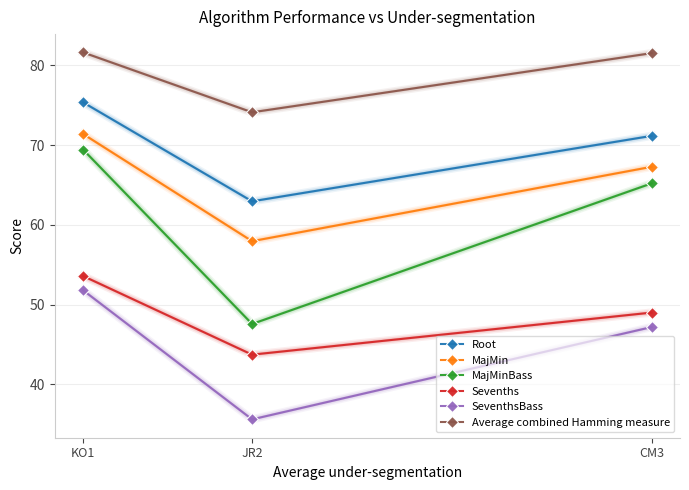

What is the difference between the maximum and minimum values in the SeventhsBass series?

16.2